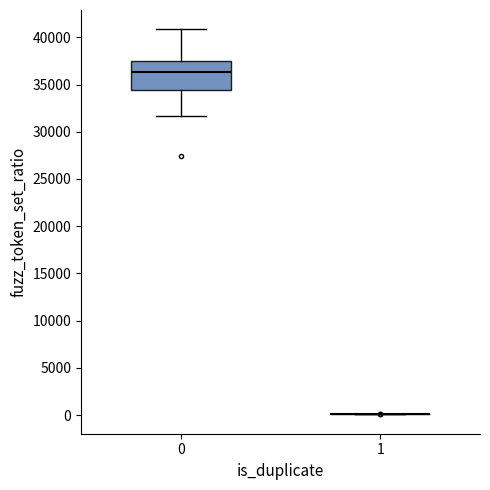

Which box is the tallest, from its lower edge to its upper edge?

0